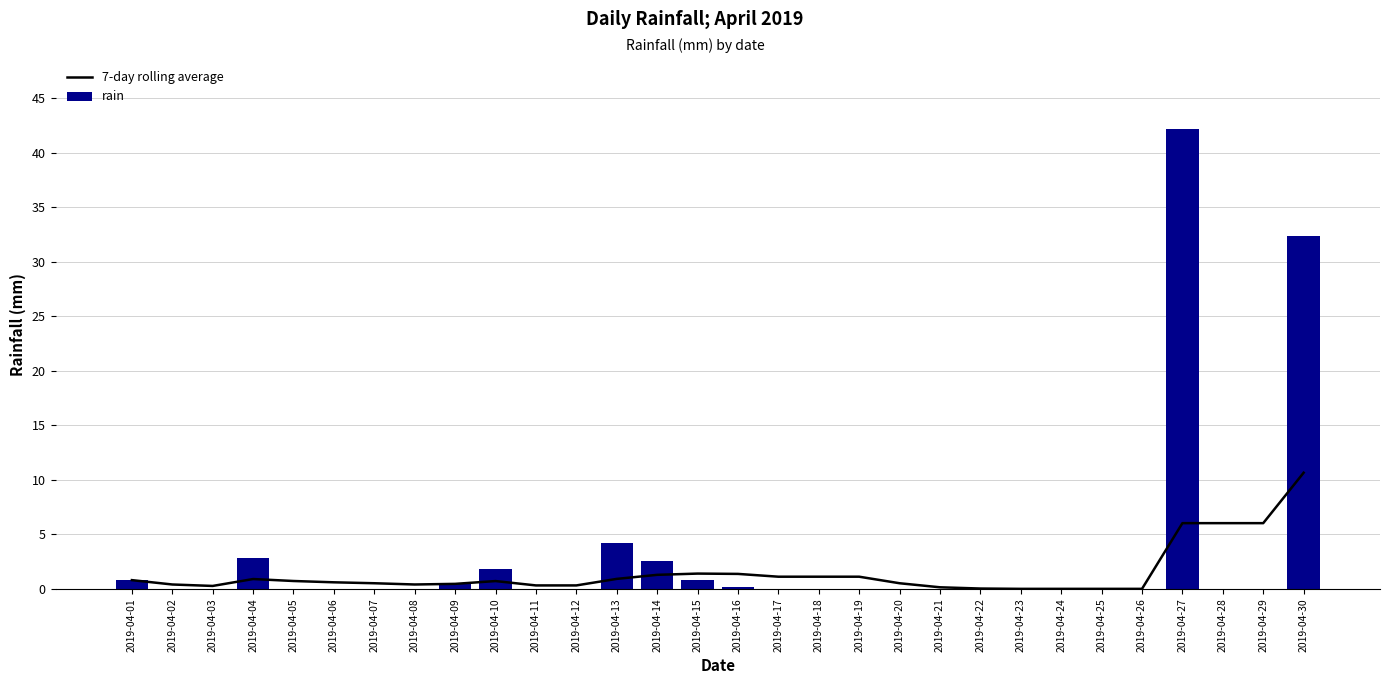

How many data points does each series have?

30